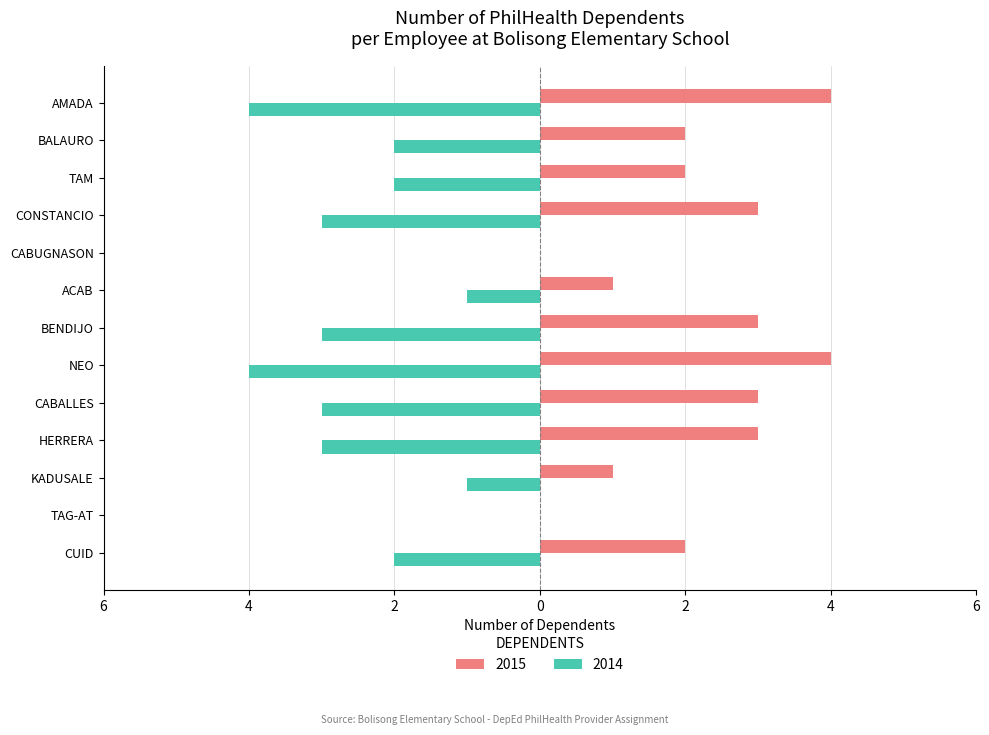

What is the value of the 2014 bar at the 8th from the left?

-4